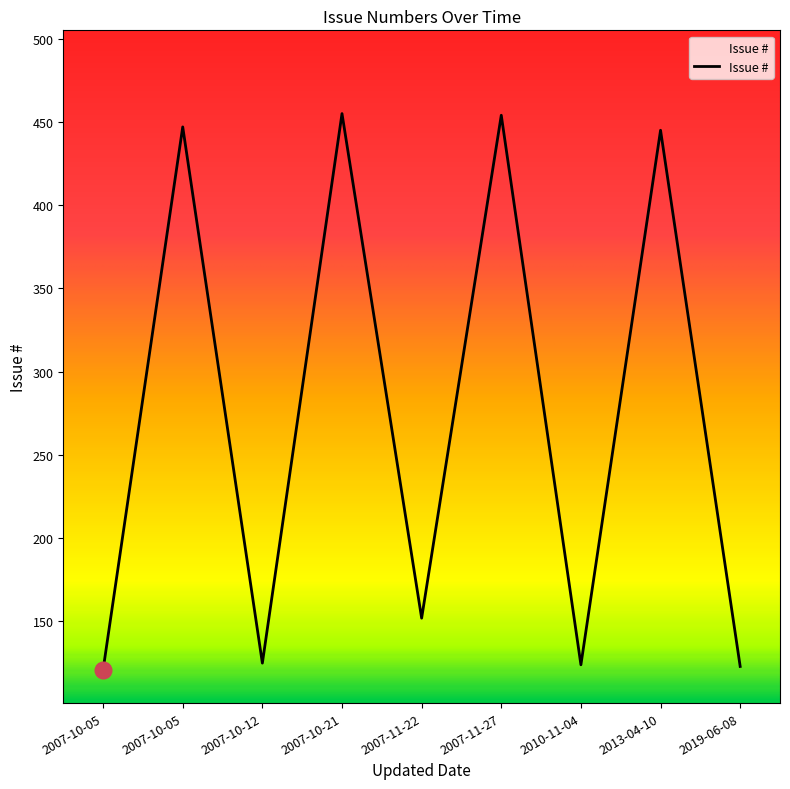

What is the average value?

272